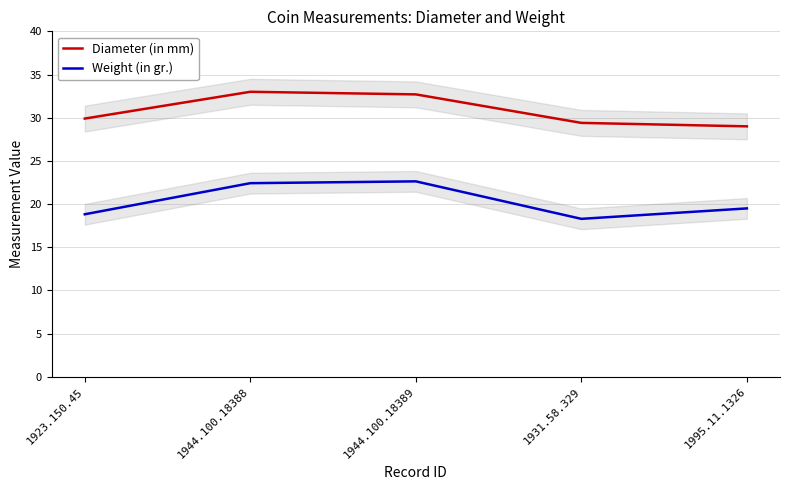

What is the label of the 5th point from the right?

1923.150.45